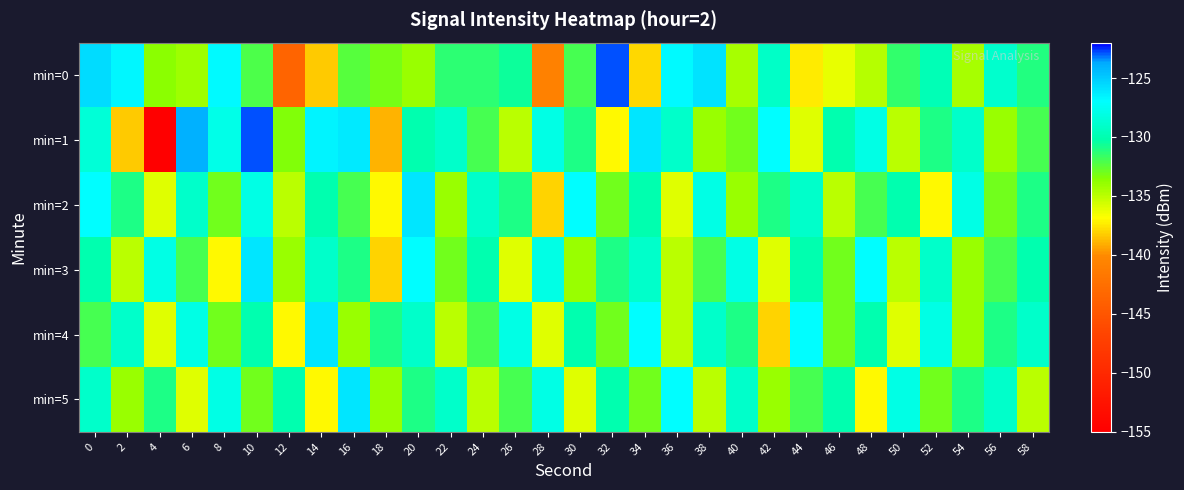

What is the total value across all series at 32?

-786.9